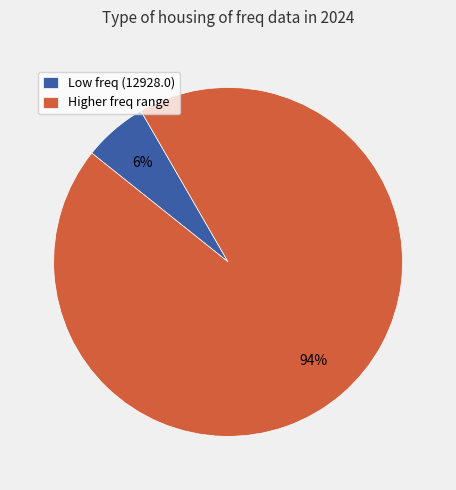

How many slices are in this pie chart?

2